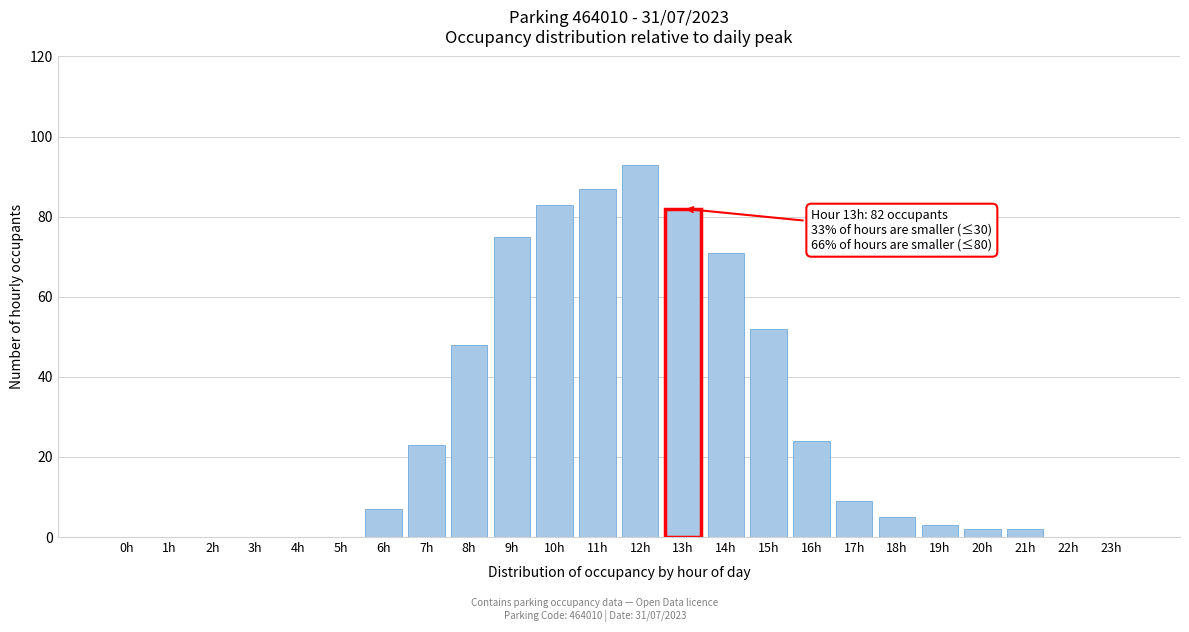

Reading right to left, what are all the values shown in this chart?

23h=0	22h=0	21h=2	20h=2	19h=3	18h=5	17h=9	16h=24	15h=52	14h=71	13h=82	12h=93	11h=87	10h=83	9h=75	8h=48	7h=23	6h=7	5h=0	4h=0	3h=0	2h=0	1h=0	0h=0